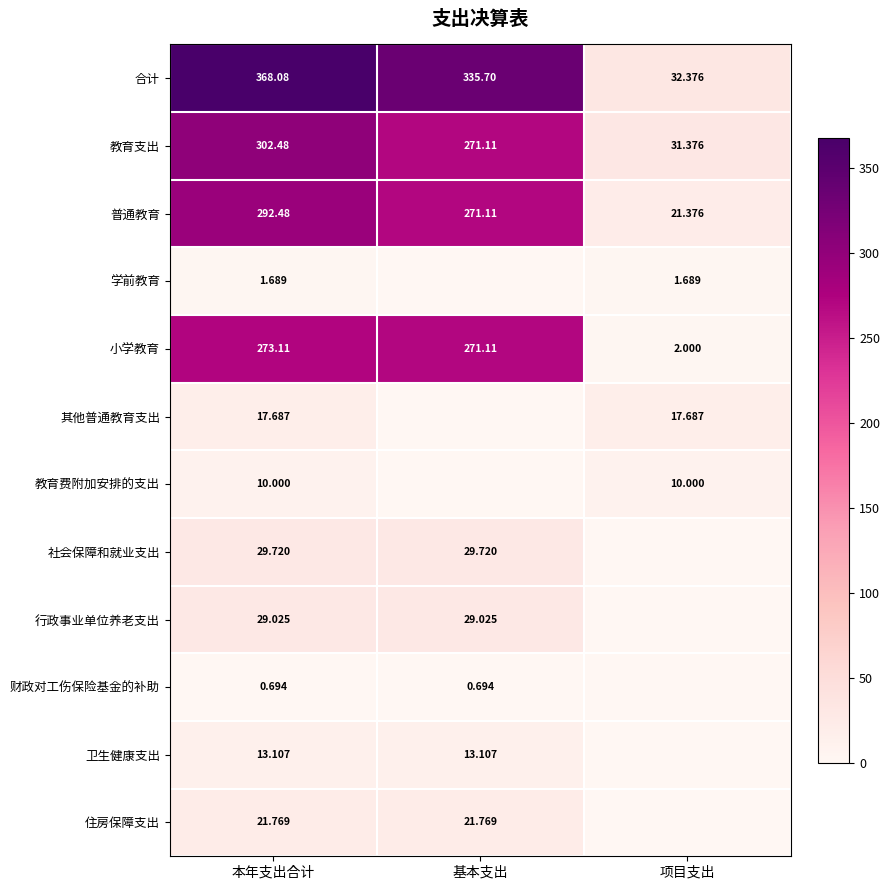

Is the value of 合计 at 项目支出 greater than the value of 教育费附加安排的支出 at 本年支出合计?

Yes